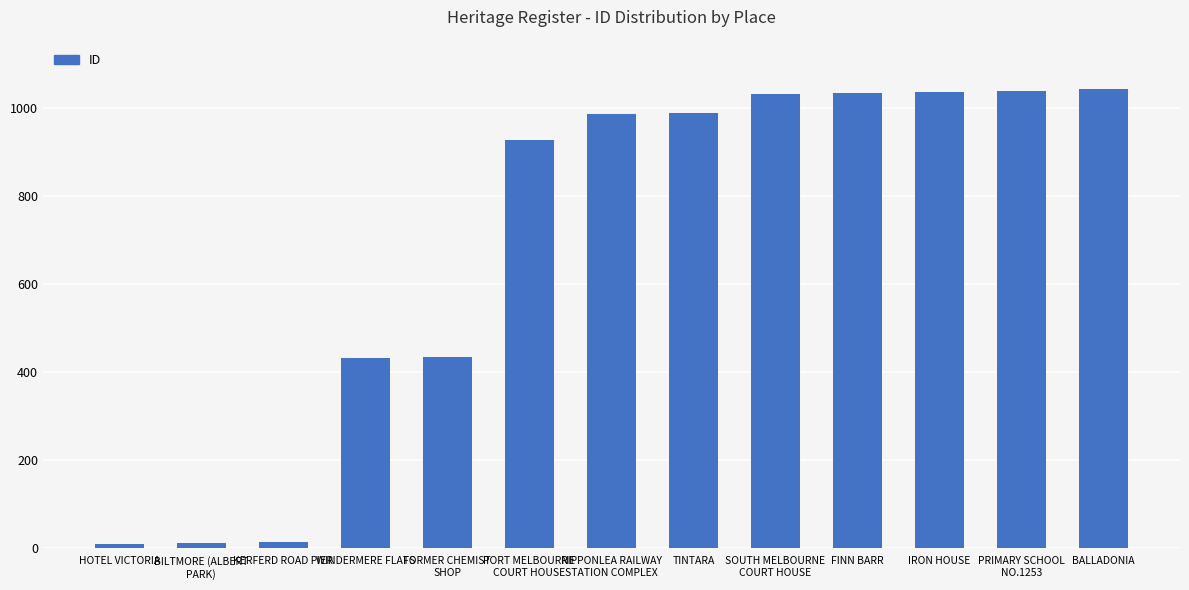

Count the number of categories in the chart.

13